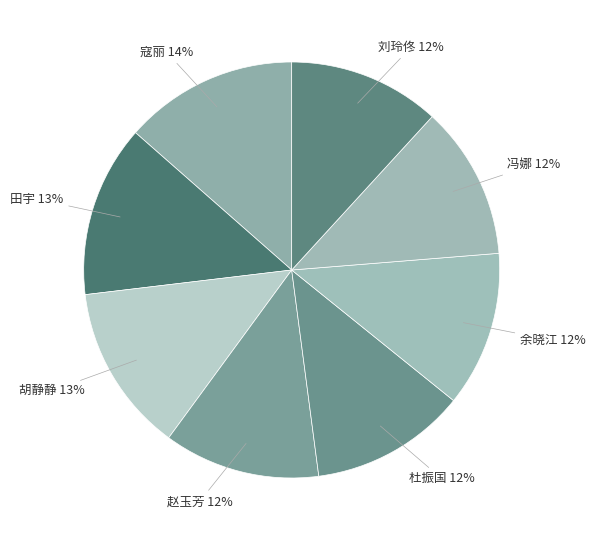

True or false: 刘玲佟 accounts for 12% of the total.

True